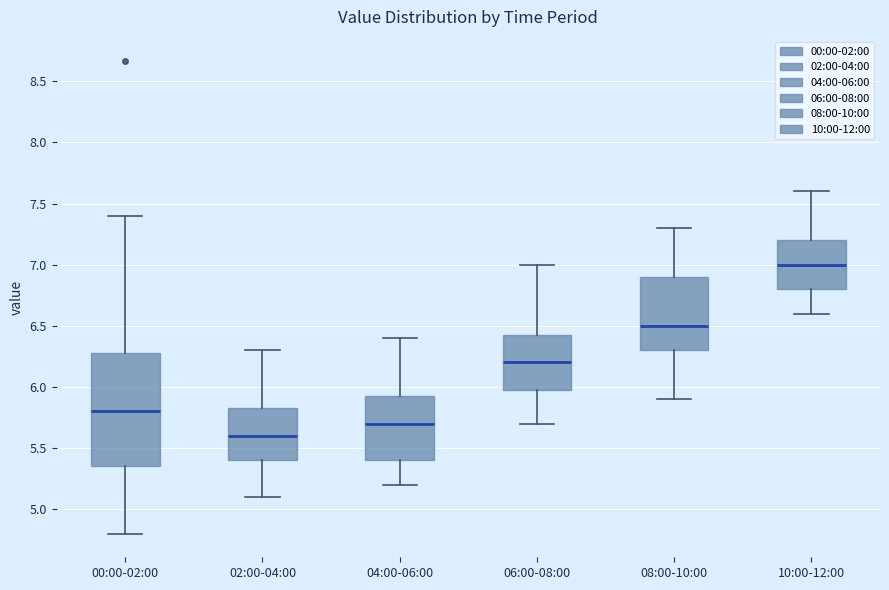

Reading left to right, read every box against the y-axis: the position of its median line, the range the box covers, and the ends of its whiskers. The values are not printed on the chart, so give them approximately, as read against the axis.

00:00-02:00: median 5.80, box 5.35 to 6.30, whiskers 4.80 to 7.40
02:00-04:00: median 5.60, box 5.40 to 5.85, whiskers 5.10 to 6.30
04:00-06:00: median 5.70, box 5.40 to 5.95, whiskers 5.20 to 6.40
06:00-08:00: median 6.20, box 6.00 to 6.45, whiskers 5.70 to 7.00
08:00-10:00: median 6.50, box 6.30 to 6.90, whiskers 5.90 to 7.30
10:00-12:00: median 7.00, box 6.80 to 7.20, whiskers 6.60 to 7.60